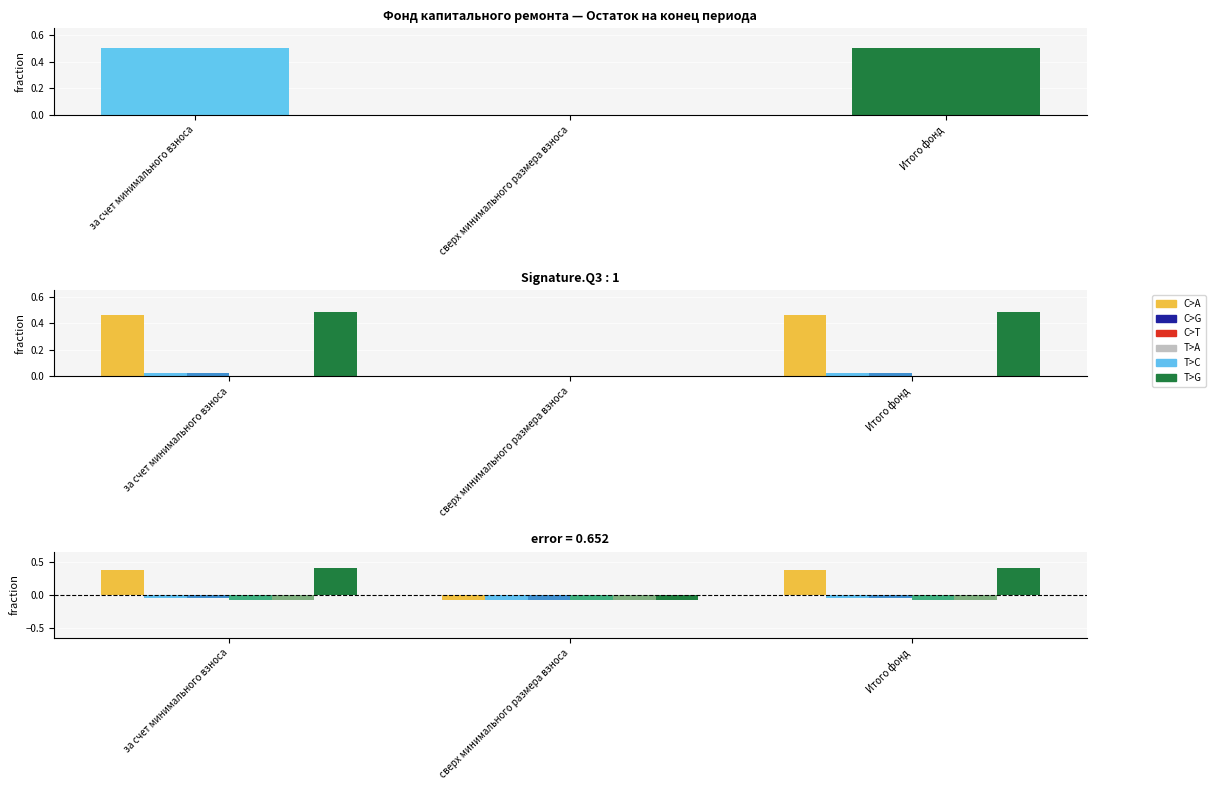

The Поступило всего series shows -0.1 at Итого фонд. True or false?

True